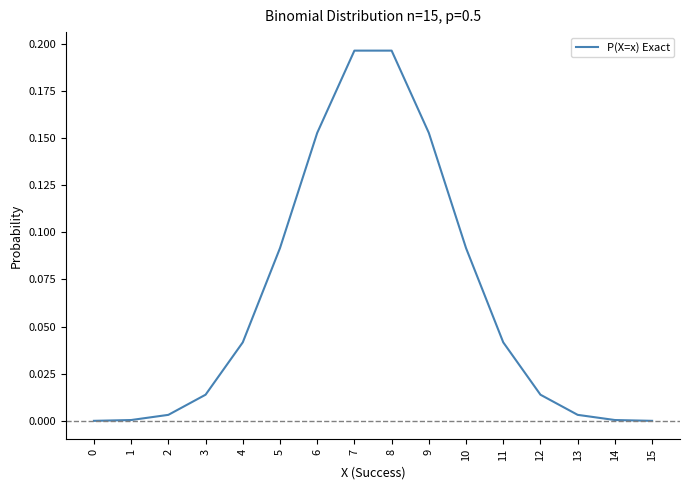

The value at 2 is 0.0. True or false?

True